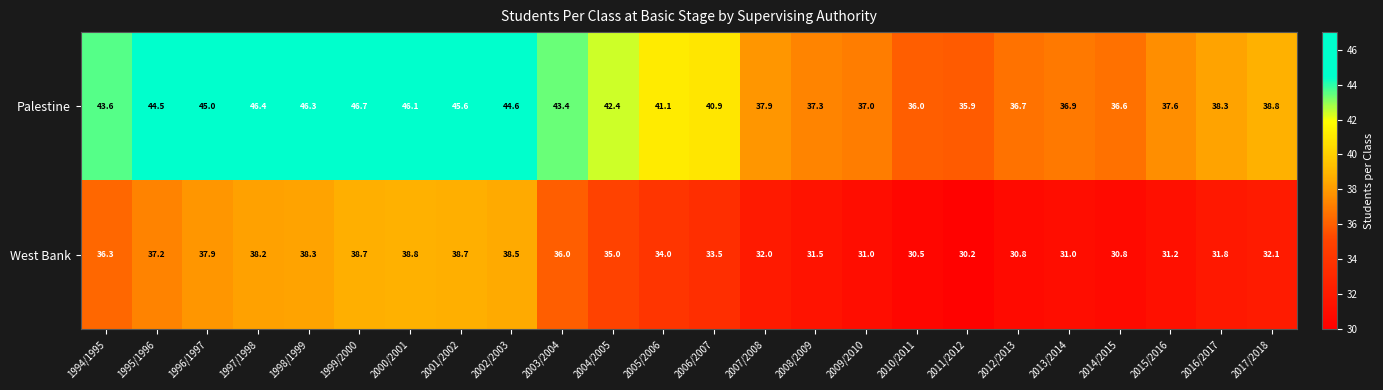

True or false: Palestine has a value of 37.9 at 2007/2008.

True